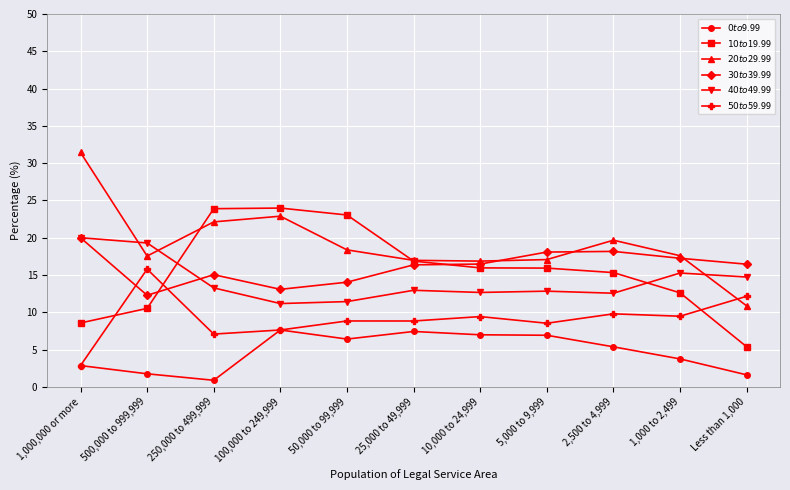

What is the label of the 11th point from the right?

1,000,000 or more